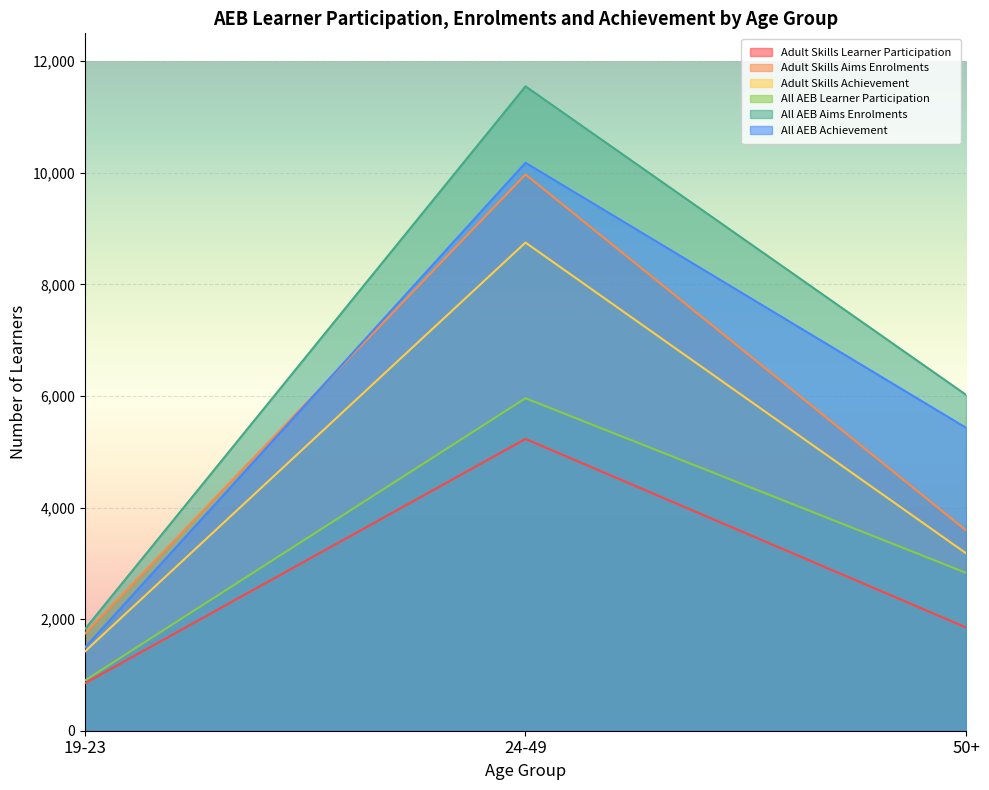

The value of All AEB Aims Enrolments at 19-23 is 1820. True or false?

True